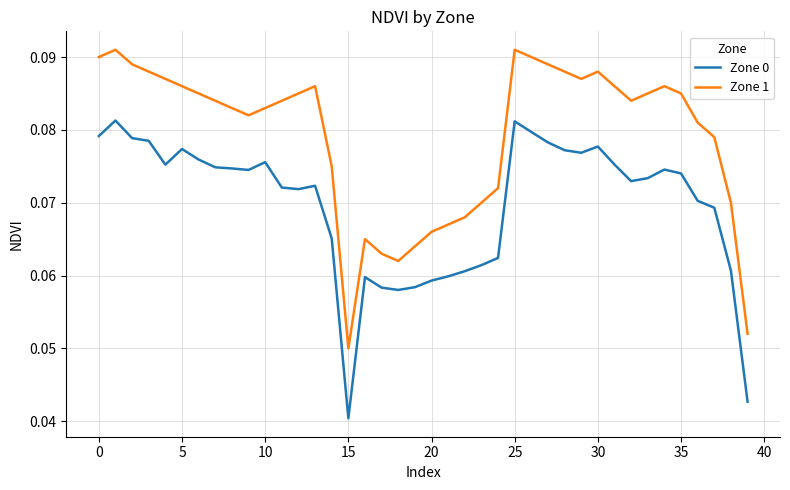

Which series has the largest total across all categories?

Zone 1